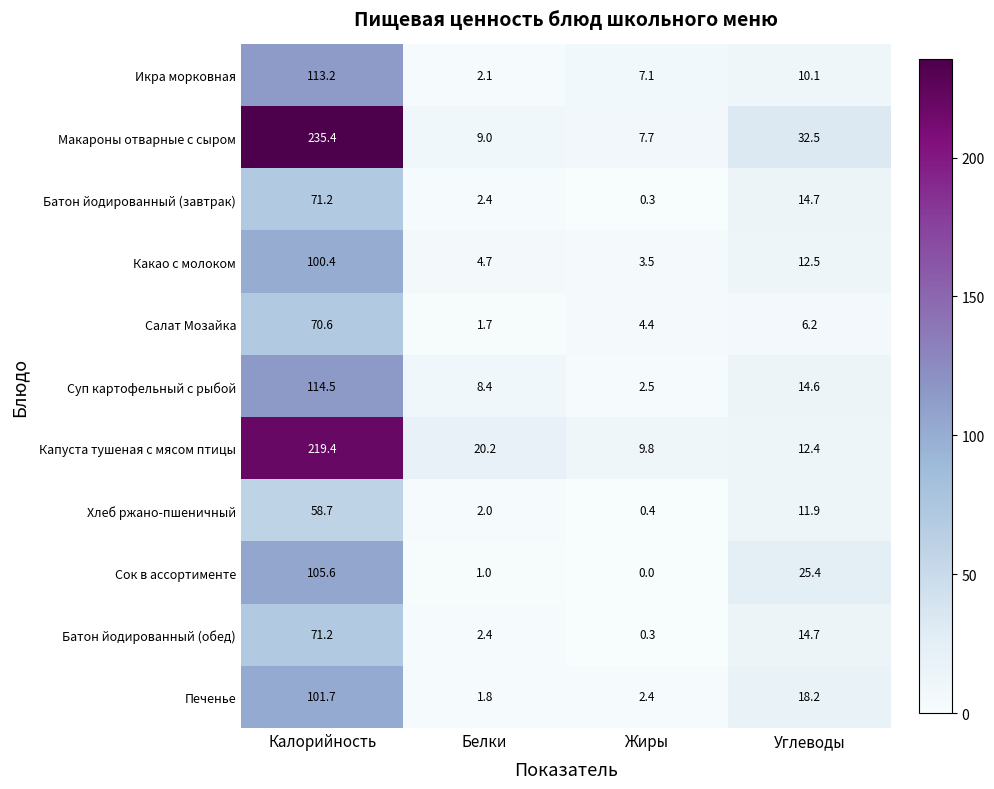

What is the difference between the Батон йодированный (завтрак) values at Углеводы and Жиры?

14.4